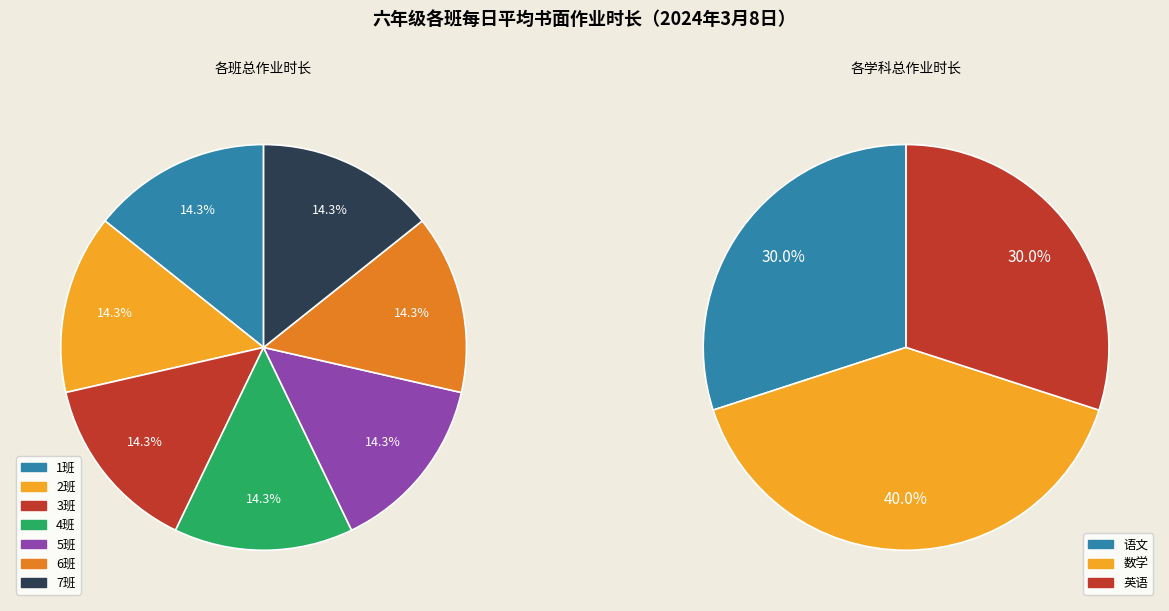

Is the sum of 4班 and 5班 greater than half?

No